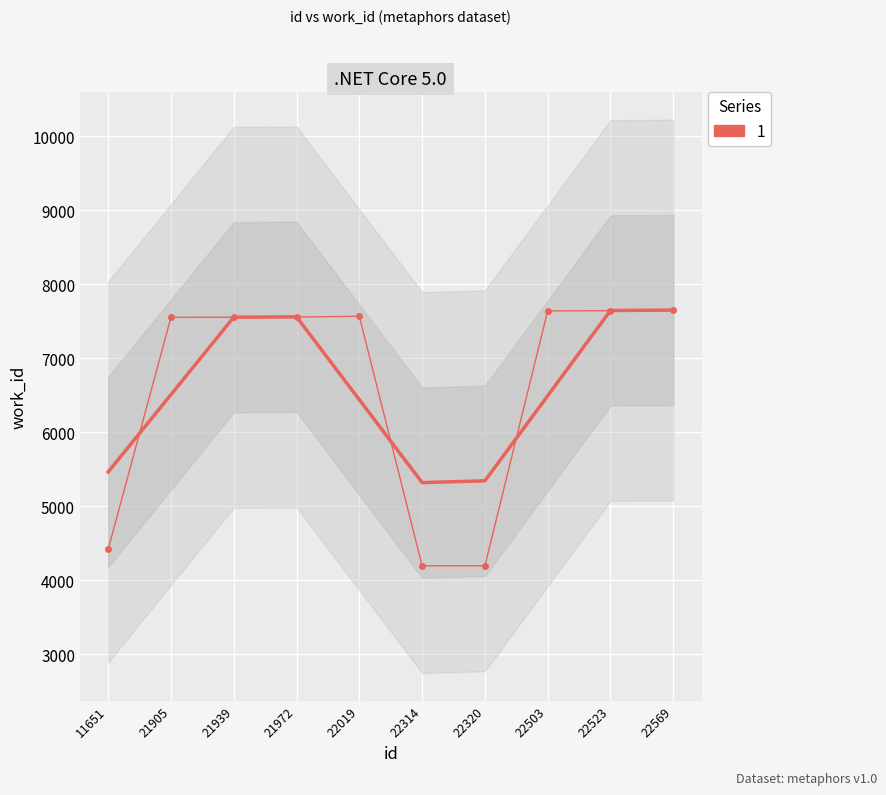

At which category does the data reach its first local peak?

22019